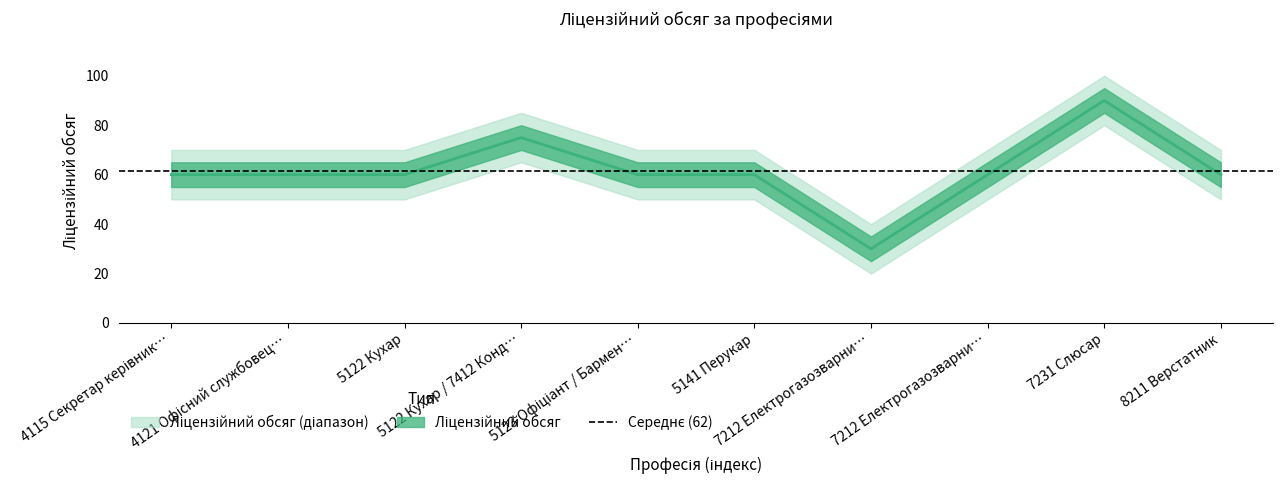

The chart shows a value of 60 at 5141 Перукар. True or false?

True